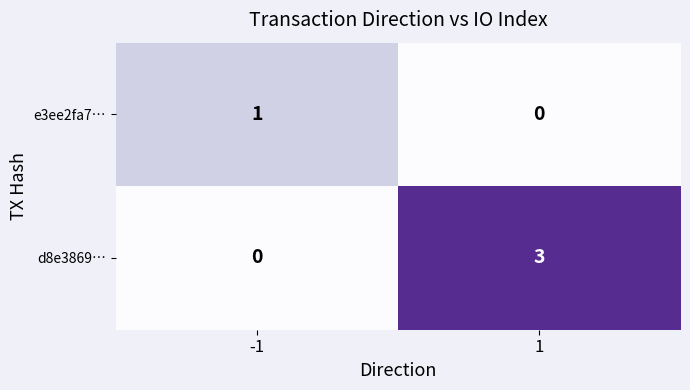

The value of e3ee2fa7… at 1 is -1. True or false?

False